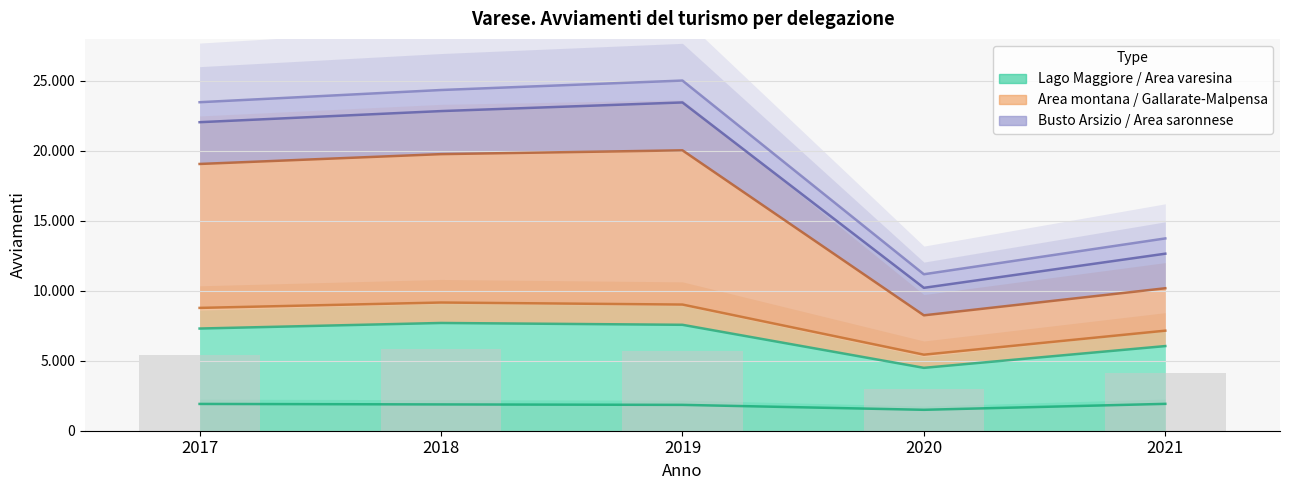

Read the Busto Arsizio - Seprio value at 2019.

23459